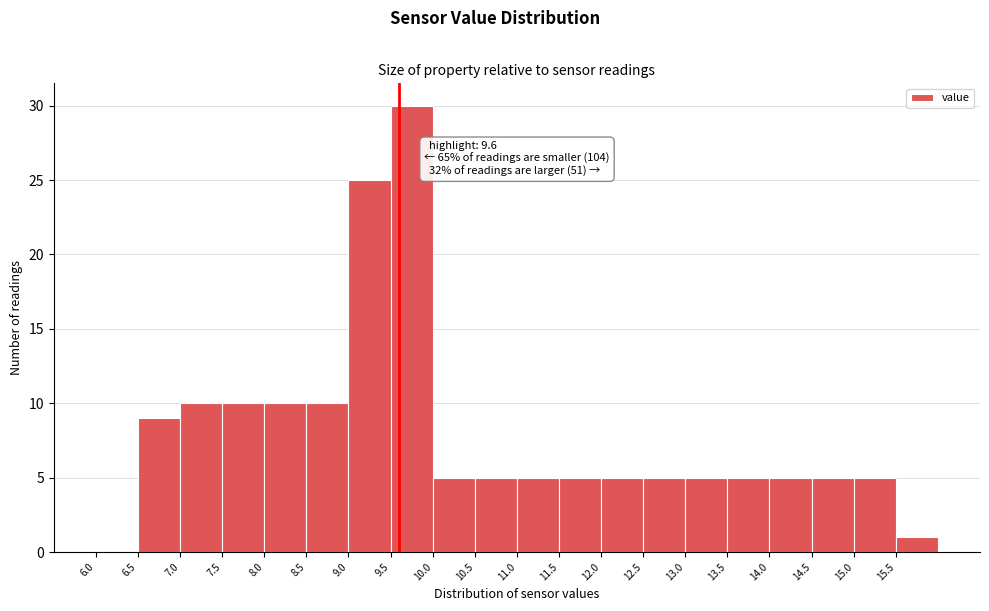

Which range on the x-axis has the tallest bar?

9.5 to 10.0